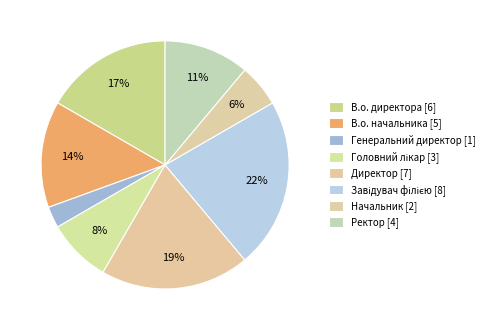

Is it true that Ректор is 11% of the pie?

True